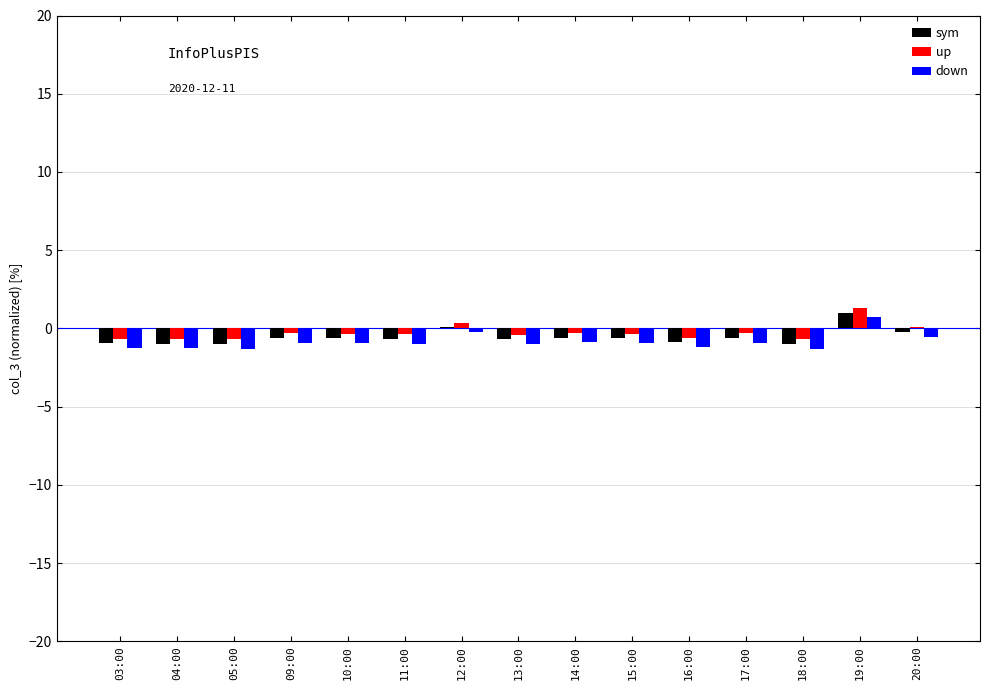

At which category is the sum across all series the highest?

19:00